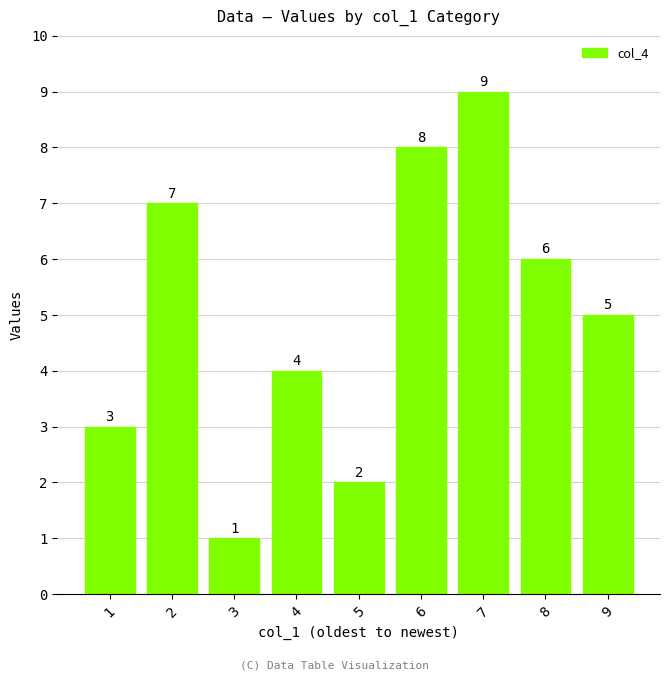

How many bars are there in total?

9